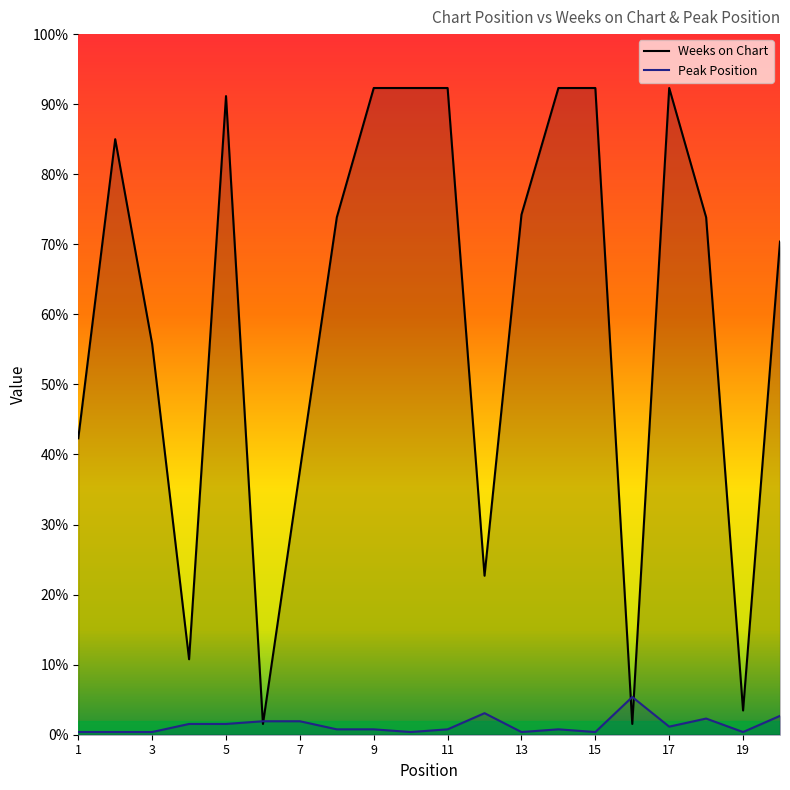

Reading right to left, what are all the values shown in this chart?

Weeks on Chart: 20=183	19=9	18=192	17=240	16=4	15=240	14=240	13=193	12=59	11=240	10=240	9=240	8=192	7=98	6=4	5=237	4=28	3=145	2=221	1=110
Peak Position: 20=7	19=1	18=6	17=3	16=14	15=1	14=2	13=1	12=8	11=2	10=1	9=2	8=2	7=5	6=5	5=4	4=4	3=1	2=1	1=1